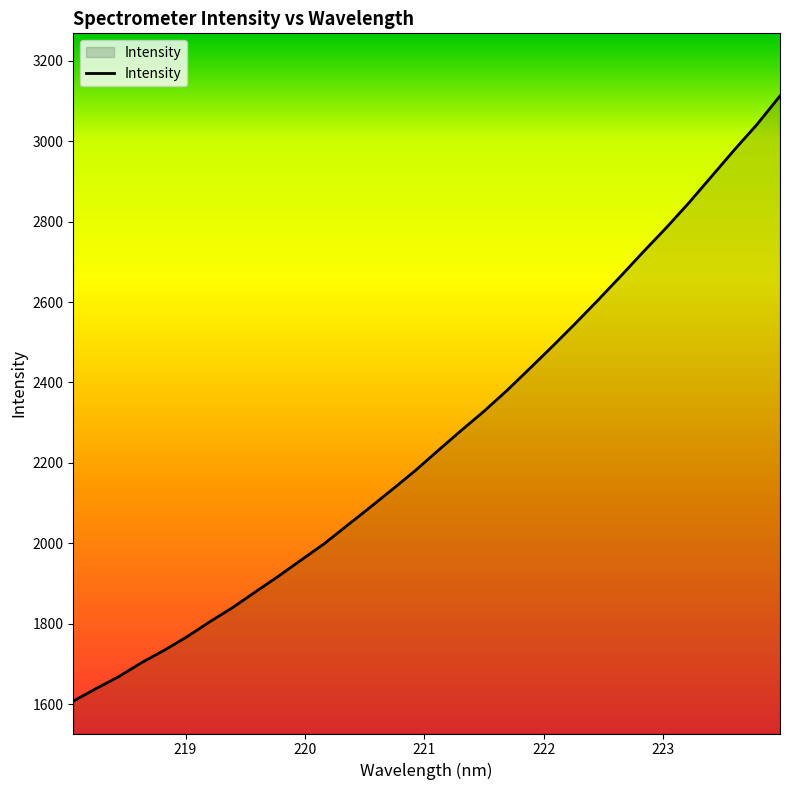

What is the minimum value shown in the chart?

1607.6